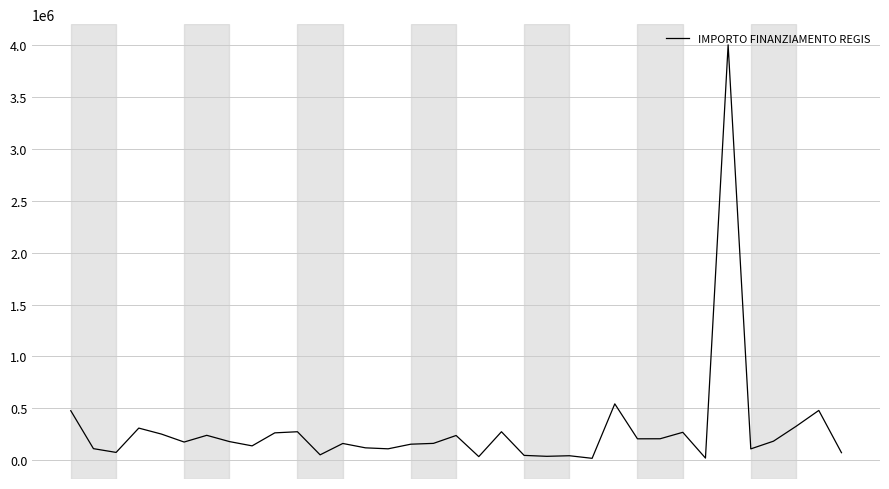

What is the difference between the maximum and minimum values?

3980433.4